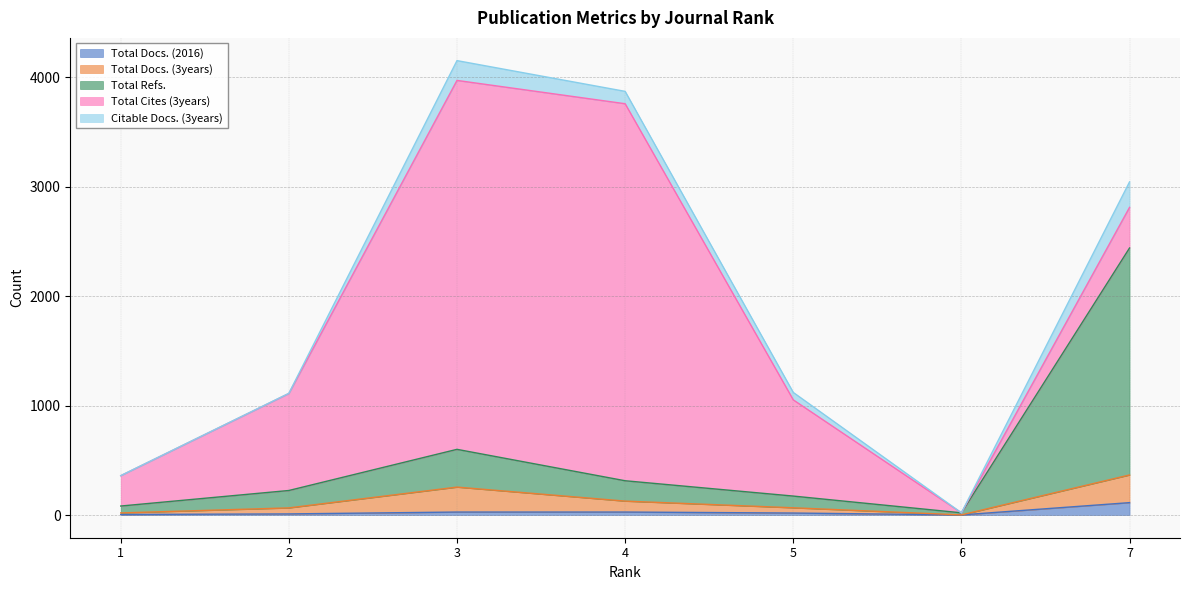

At which category does Total Docs. (3years) reach its first local peak?

3